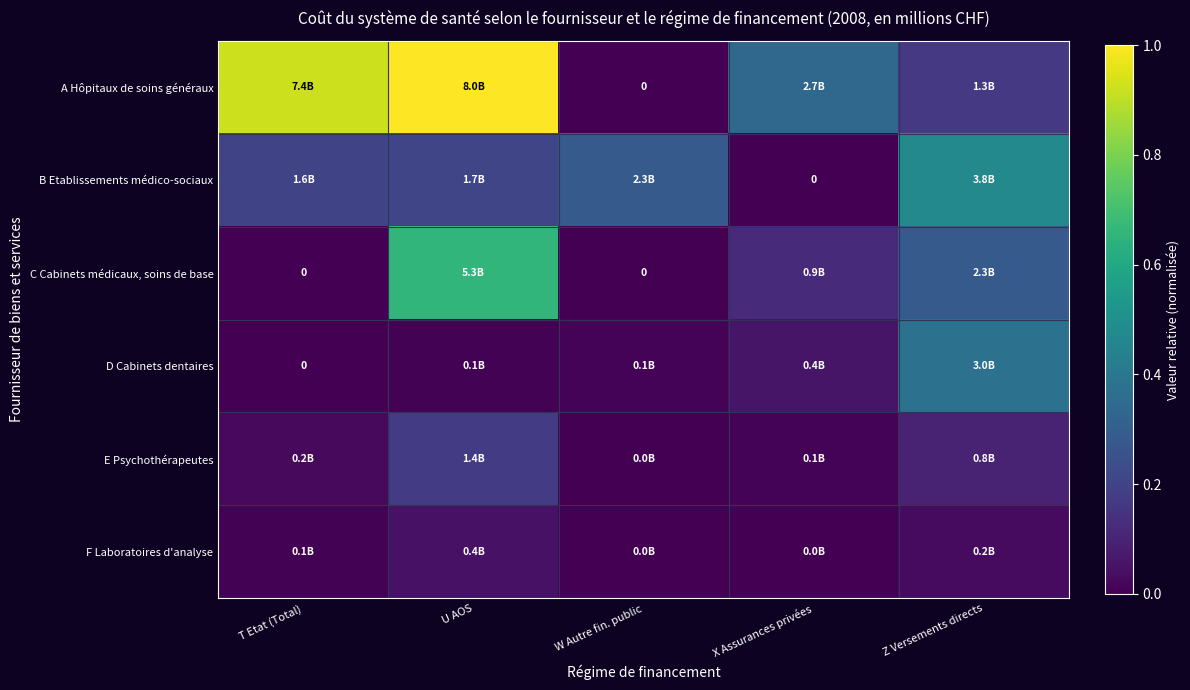

What is the highest value of the B Etablissements médico-sociaux series?

0.5